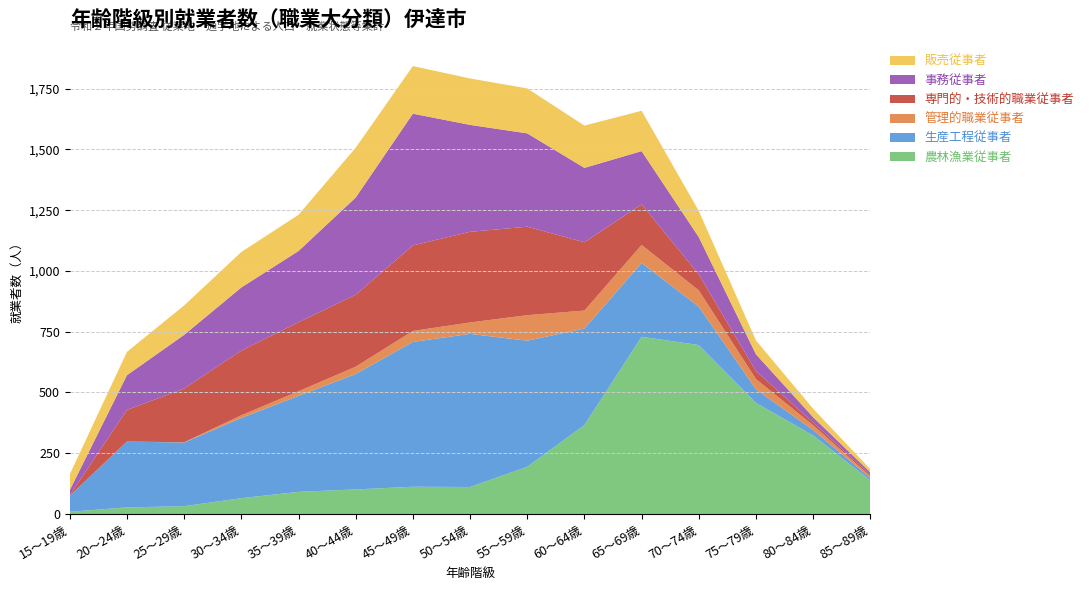

Reading right to left, transcribe all the data shown in this chart.

農林漁業従事者: 138	323	457	695	729	366	194	111	112	101	91	65	32	27	9
生産工程従事者: 10	22	56	158	304	397	519	630	596	475	395	330	262	271	66
管理的職業従事者: 7	20	42	67	74	74	105	47	45	30	19	11	1	0	0
専門的・技術的職業従事者: 7	11	33	66	167	281	364	373	352	296	284	266	221	130	2
事務従事者: 9	22	69	153	219	306	384	440	542	400	293	260	221	143	21
販売従事者: 13	35	57	108	166	174	185	191	196	205	149	146	121	96	65